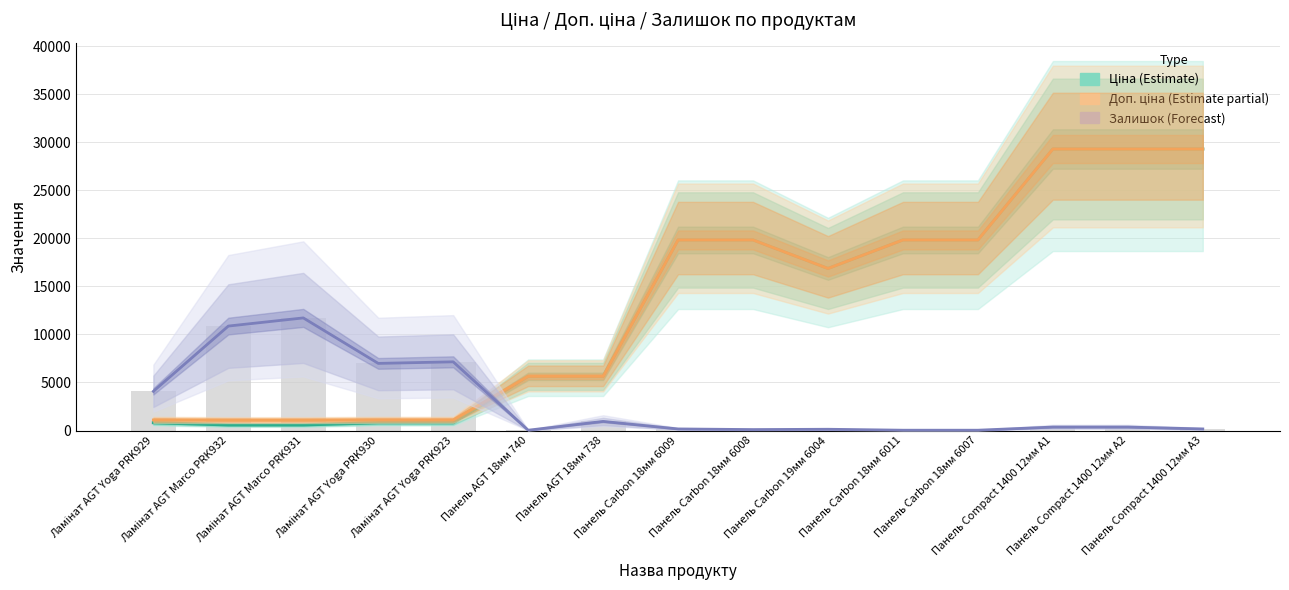

What are all the series names shown in the legend?

Ціна (Estimate), Доп. ціна (Estimate partial), Залишок (Forecast)